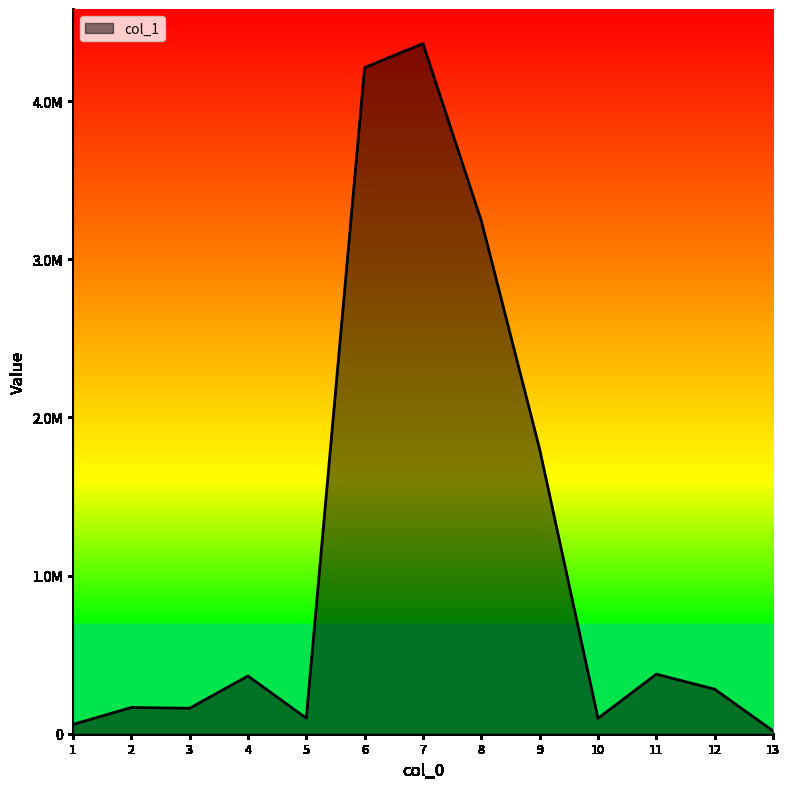

What is the difference between the values at 1 and 12?

222950.0